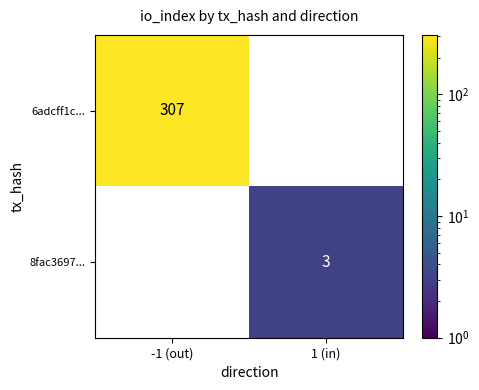

True or false: 8fac3697... has a value of 1 at 1 (in).

False